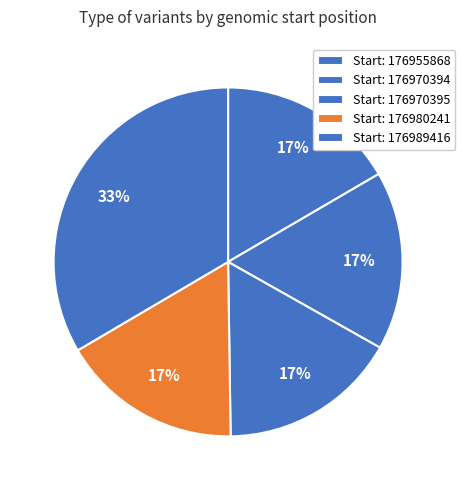

Is there any slice that represents more than half of the pie?

No